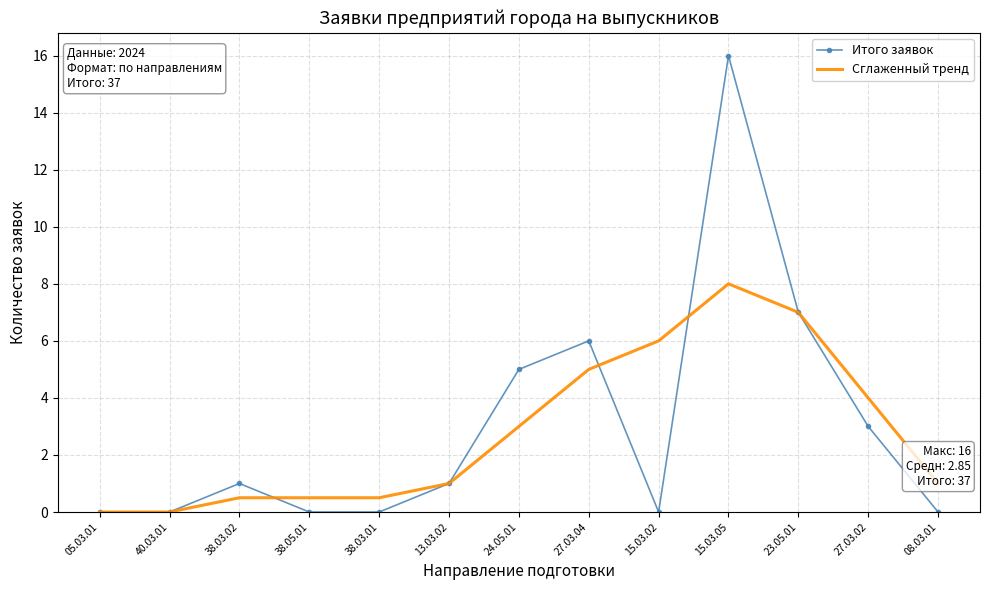

Between 38.03.02 and 27.03.04, which series saw the biggest shift?

Итого заявок